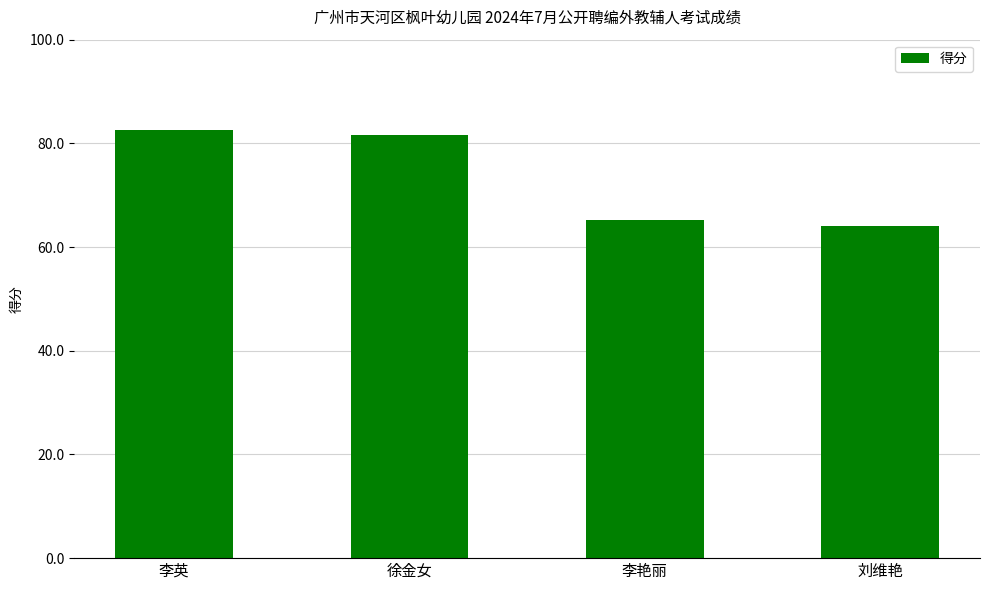

Reading right to left, what are all the values shown in this chart?

64.0	65.3	81.6	82.5